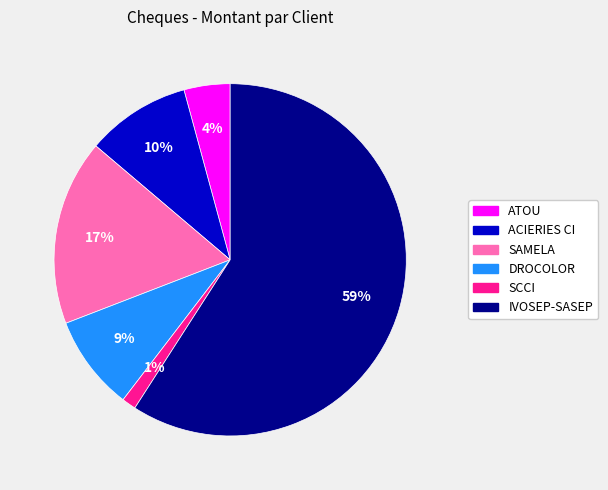

Does SAMELA account for over 50% of the chart?

No